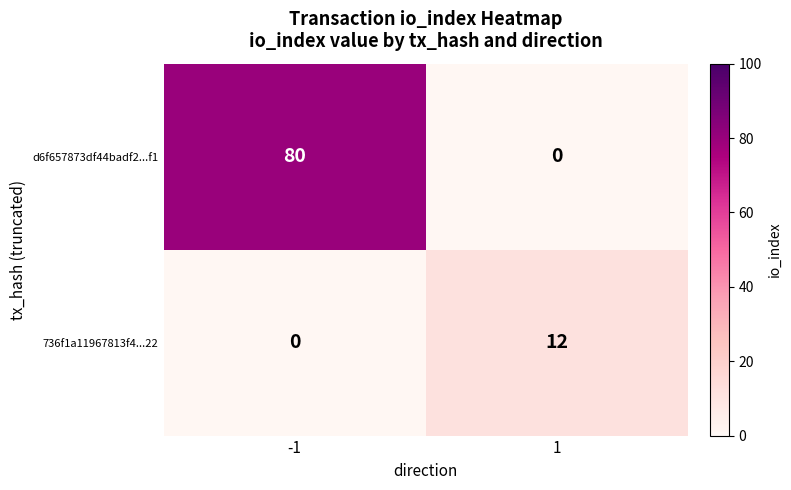

What is the total value across all series at -1?

80